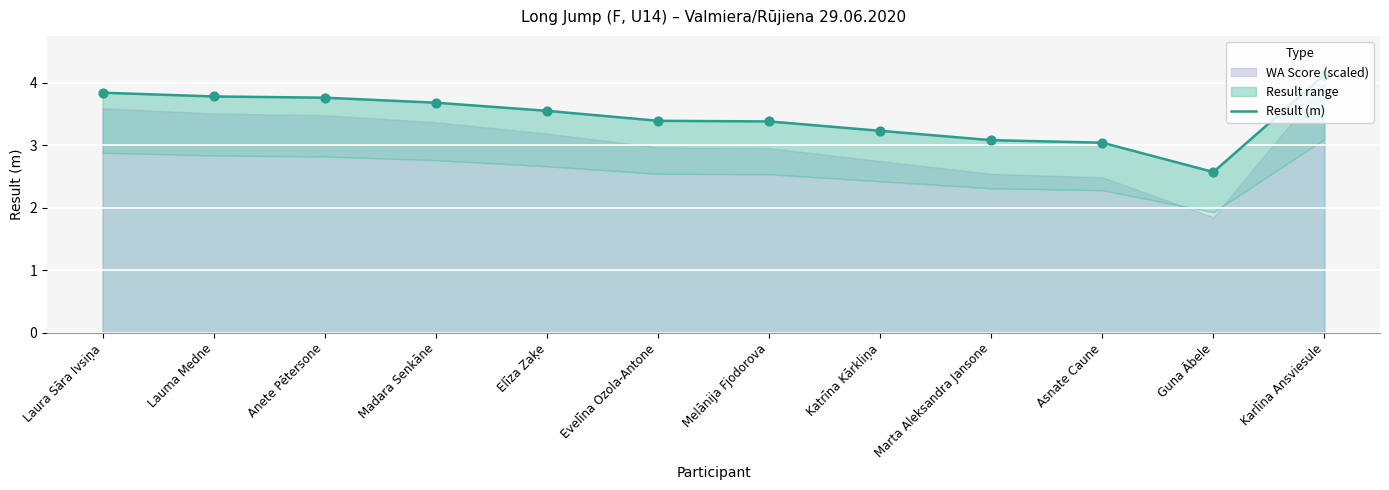

Approximately how many times larger is the value at Marta Aleksandra Jansone compared to Asnate Caune?

1.0